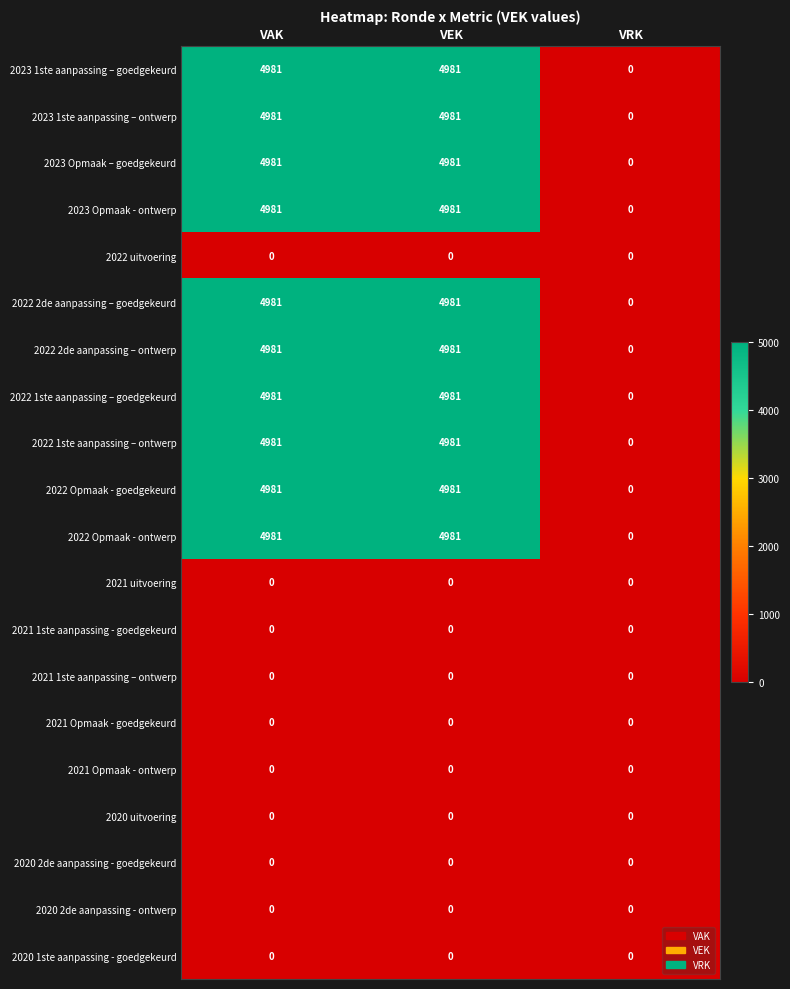

The 2021 uitvoering series shows 0 at VAK. True or false?

True